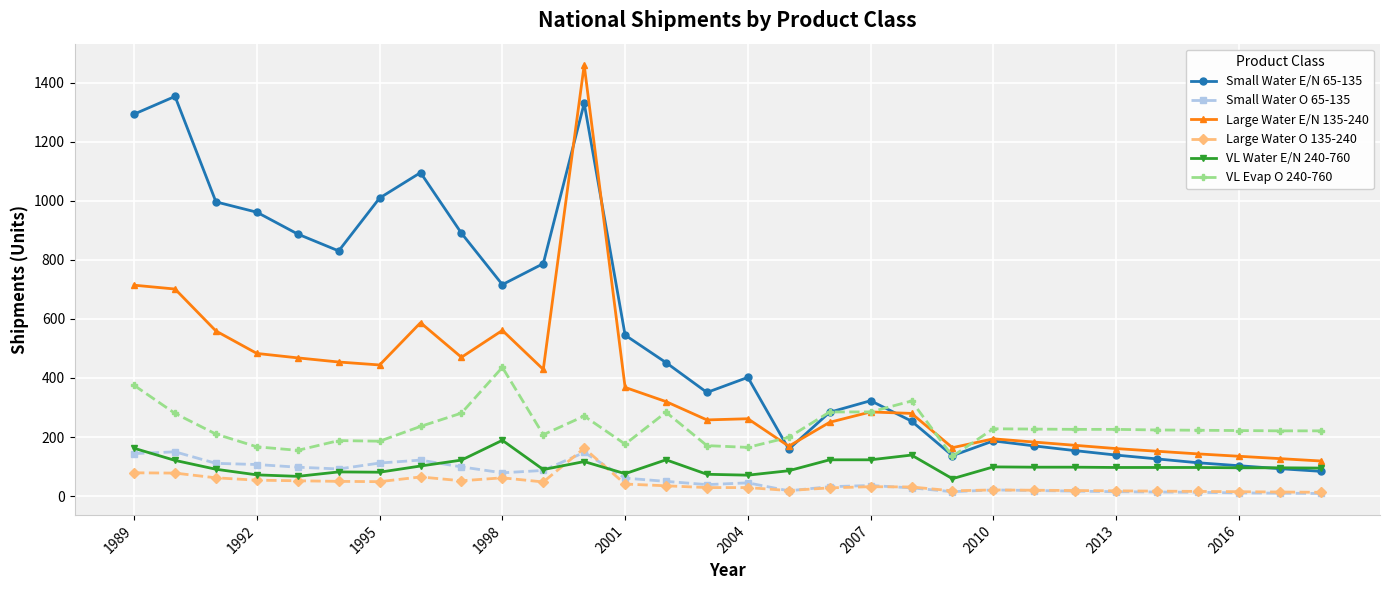

Which series has the widest spread of values?

Large Water E/N 135-240